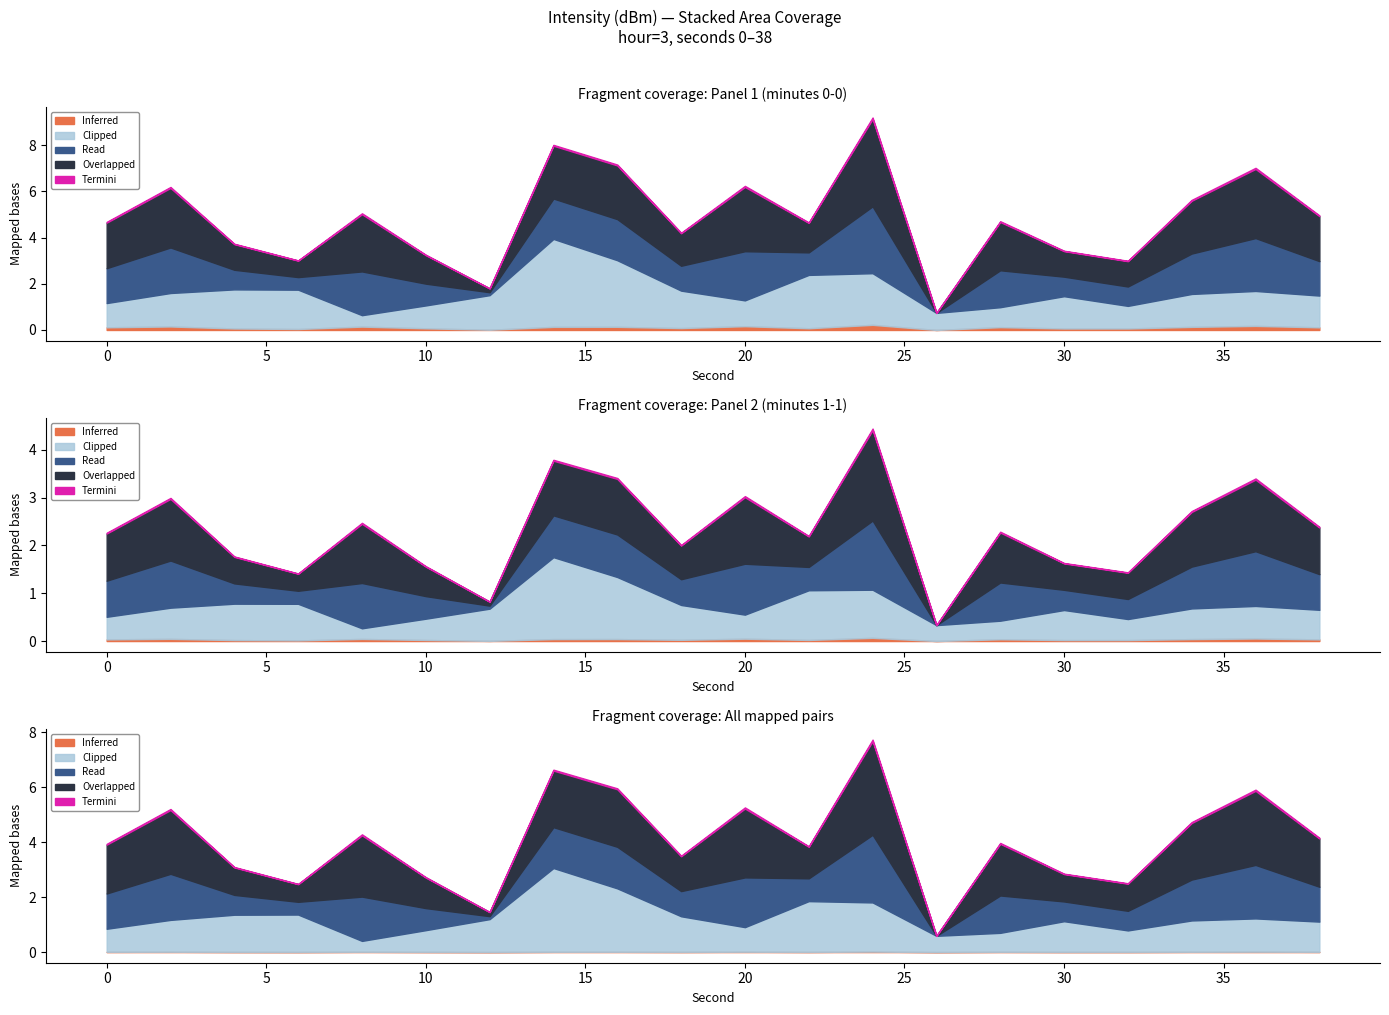

What are all the series names shown in the legend?

Overlapped, Read, Termini, Inferred, Clipped